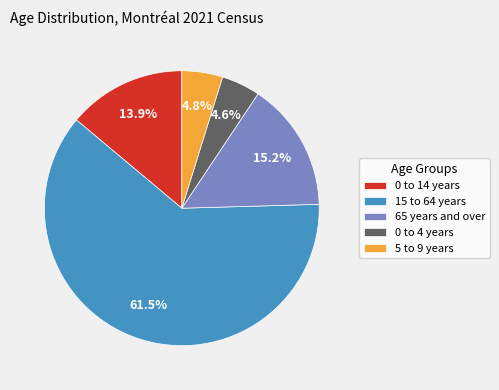

Is 15 to 64 years the majority of the pie?

Yes